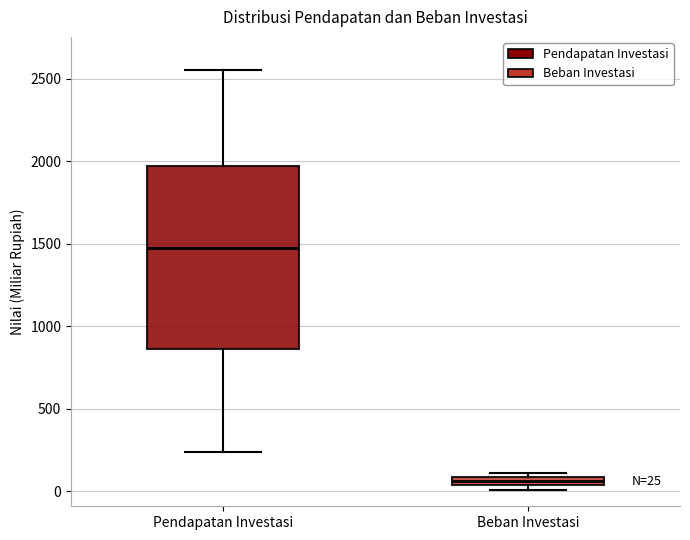

Which box is the tallest, from its lower edge to its upper edge?

Pendapatan Investasi